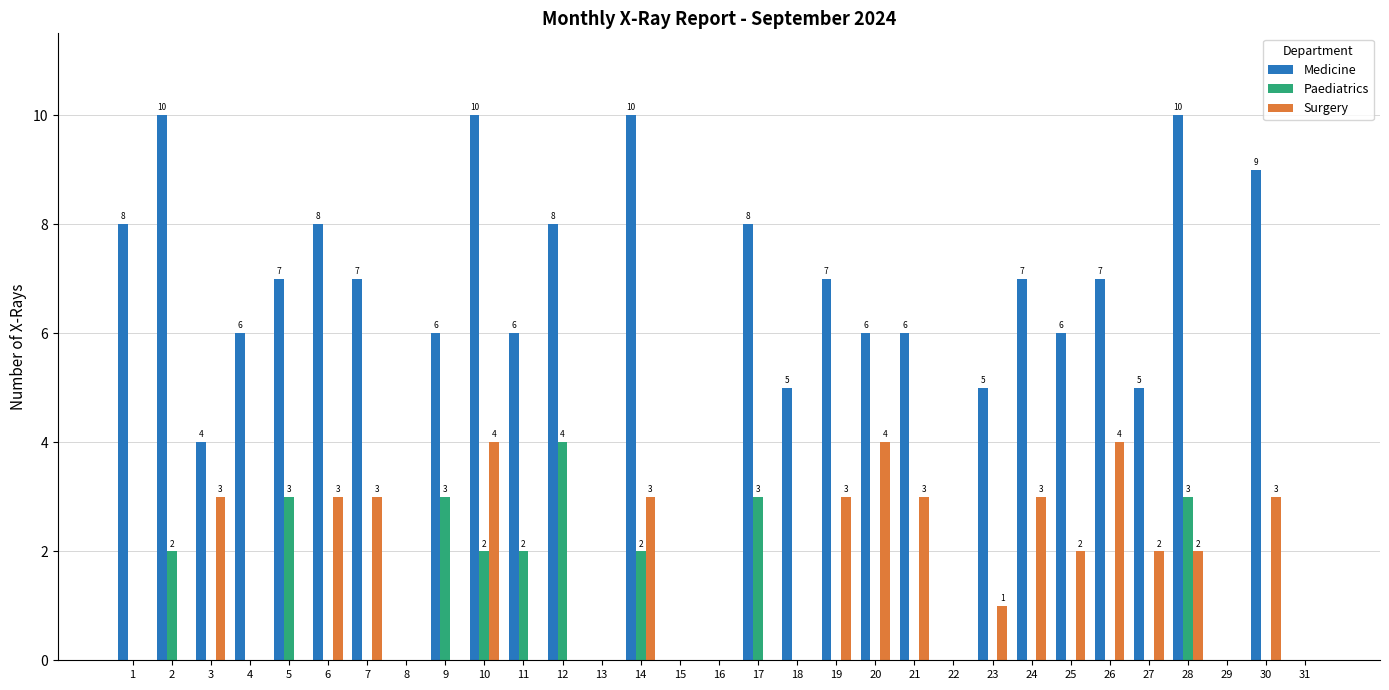

What is the sum of all Surgery values?

43